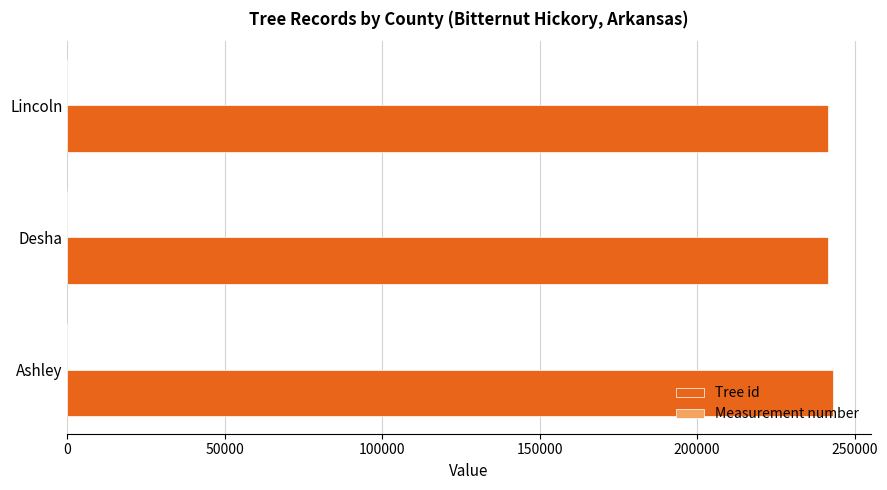

Which series has the largest total across all categories?

Tree id